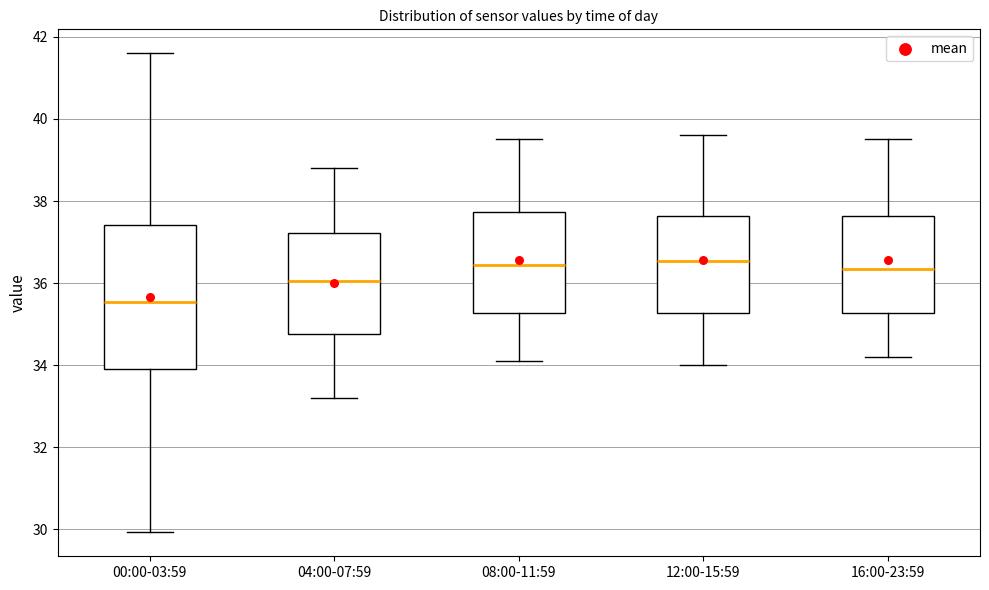

Where is the lower edge of the box for 00:00-03:59 on the y-axis? The values are not printed on the chart, so give them approximately, as read against the axis.

34.0